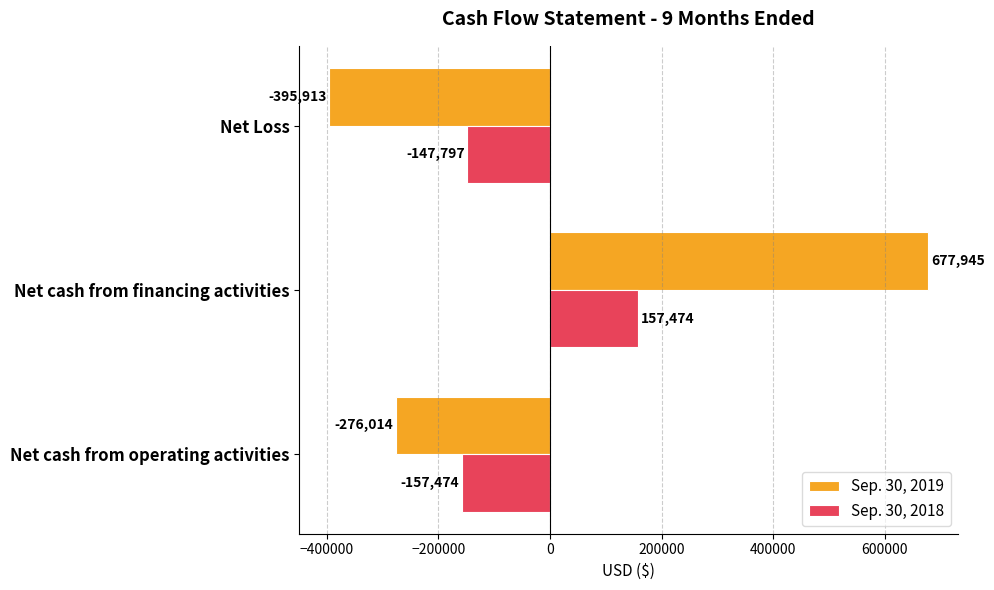

Which series has the largest range (max minus min)?

Sep. 30, 2019